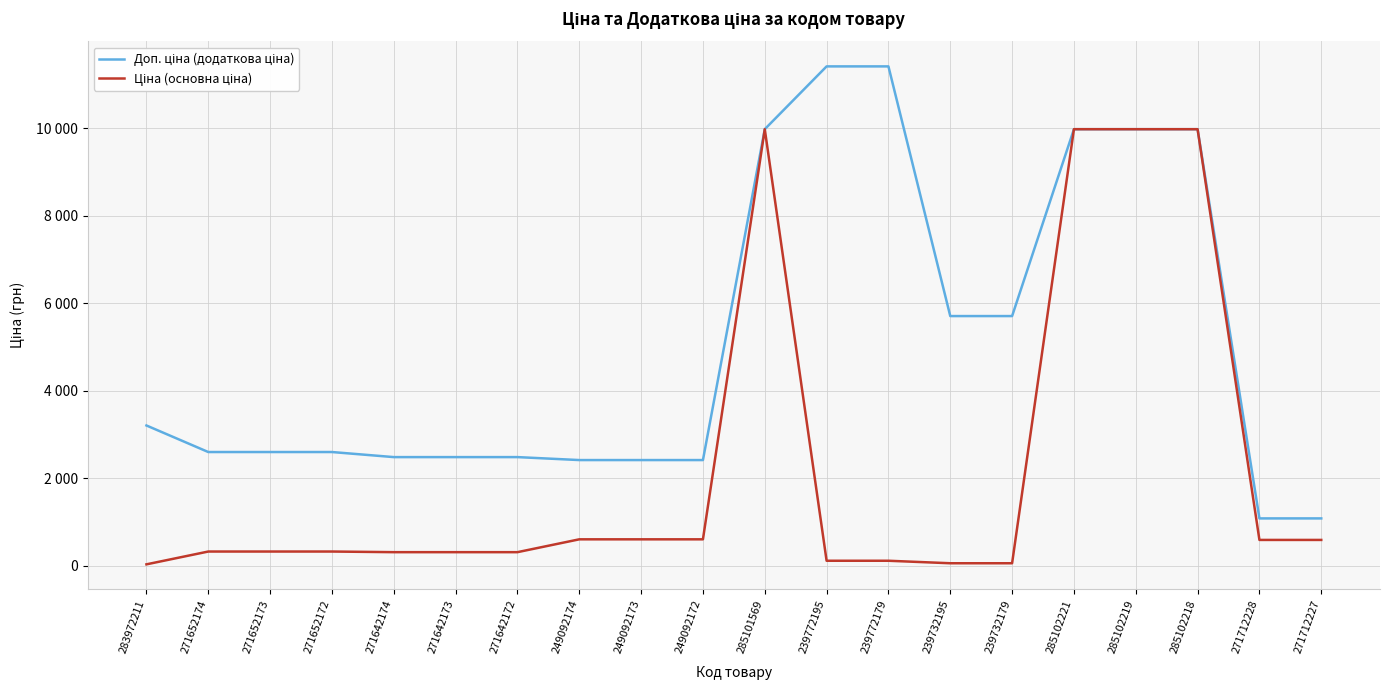

Does the chart display data point markers on the line(s)?

No